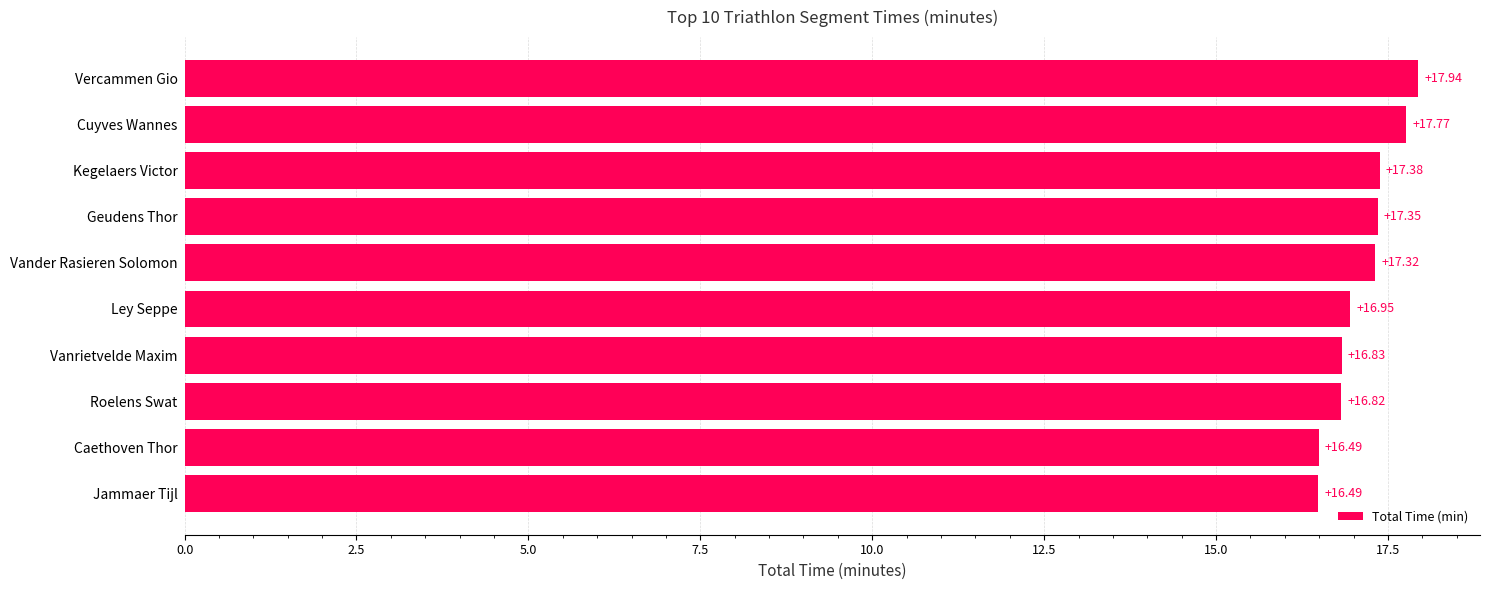

At which category does the chart reach its peak across all series?

Vercammen Gio